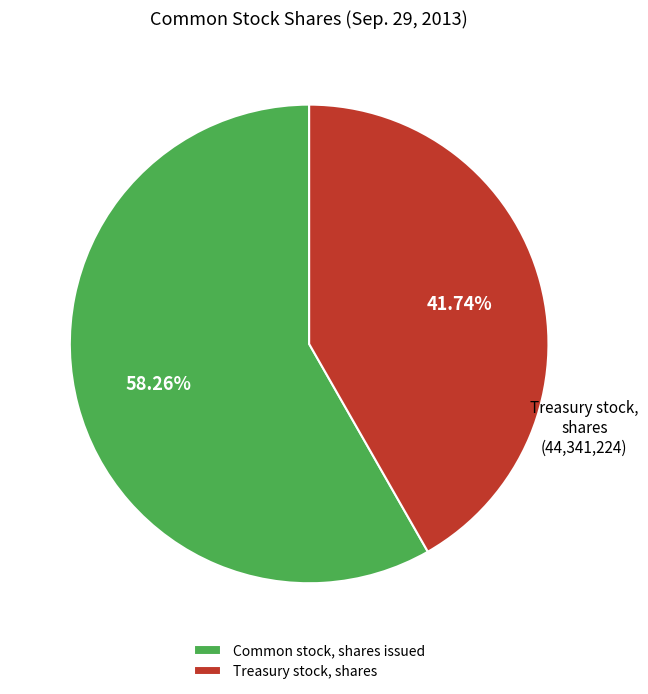

What is the ratio of the value at Common stock, shares issued to the value at Treasury stock, shares?

1.4